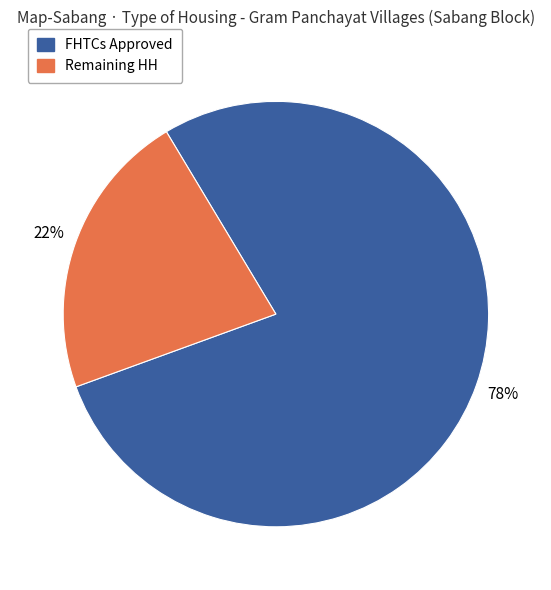

Which slice is the largest?

FHTCs Approved